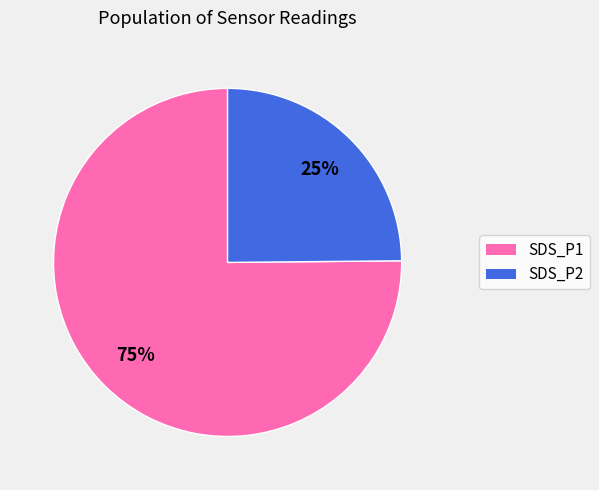

Rank the categories by value from highest to lowest.

SDS_P1, SDS_P2